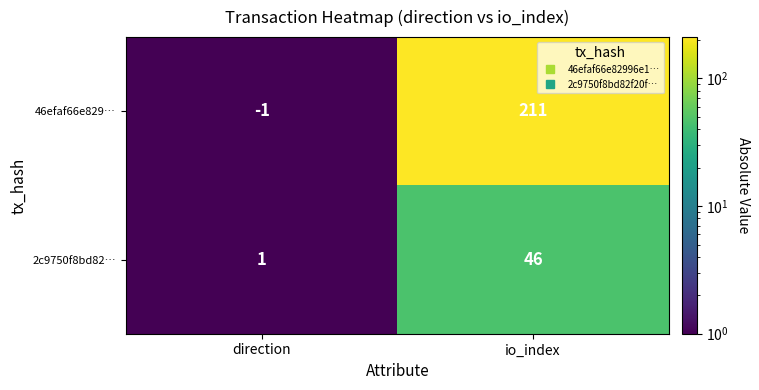

What is the sum of the 46efaf66e829… values at direction and io_index?

210